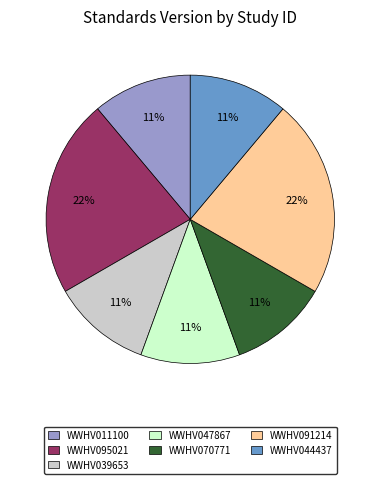

Approximately how many times larger is the value at WWHV095021 compared to WWHV039653?

2.0